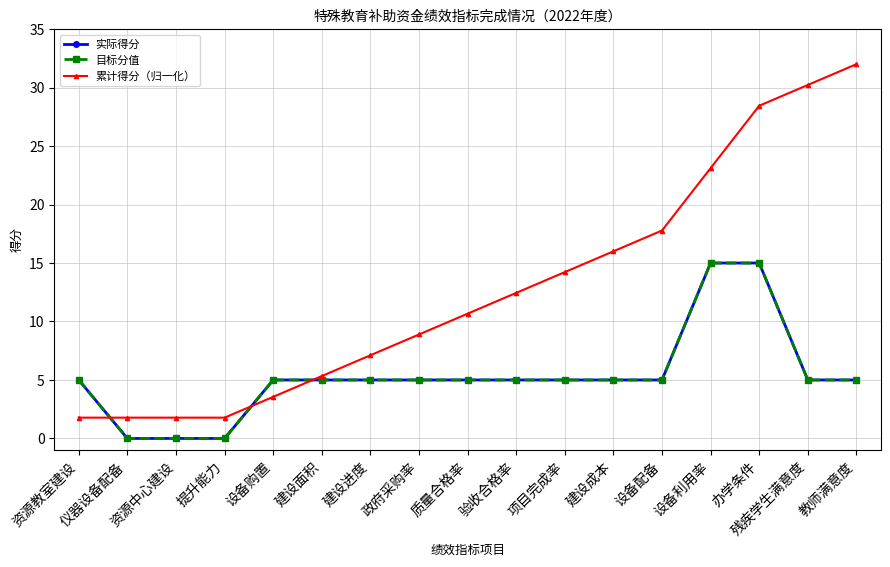

True or false: 目标分值 and 累计得分（归一化） cross at least once.

True